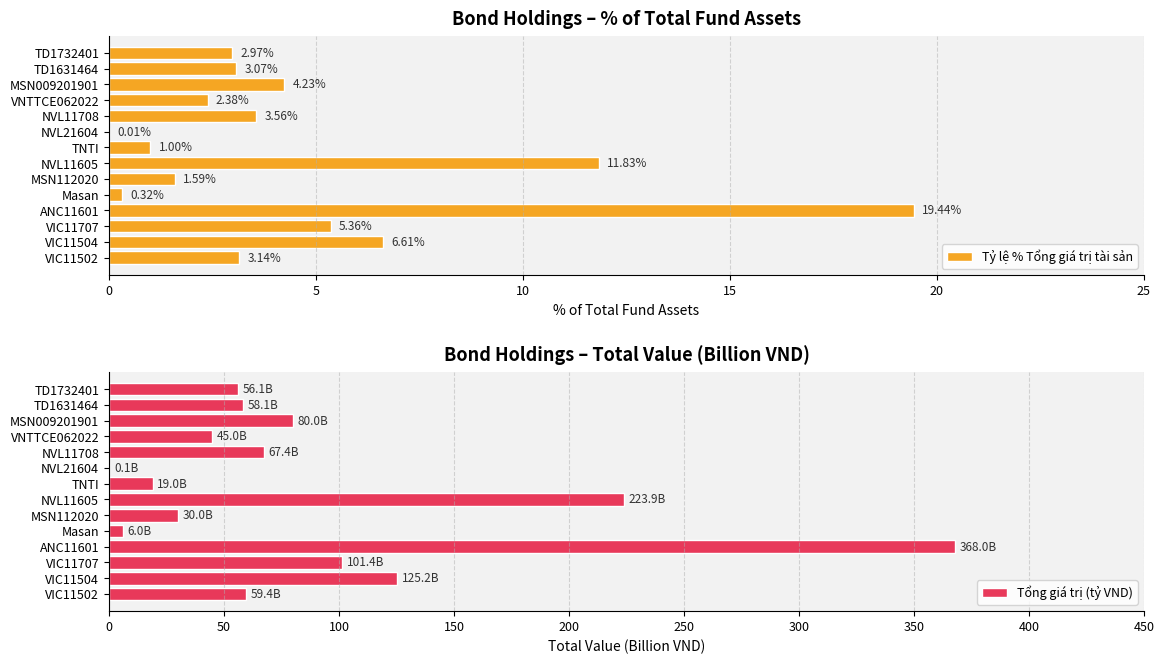

What is the sum of all Tỷ lệ % Tổng giá trị tài sản values?

65.5